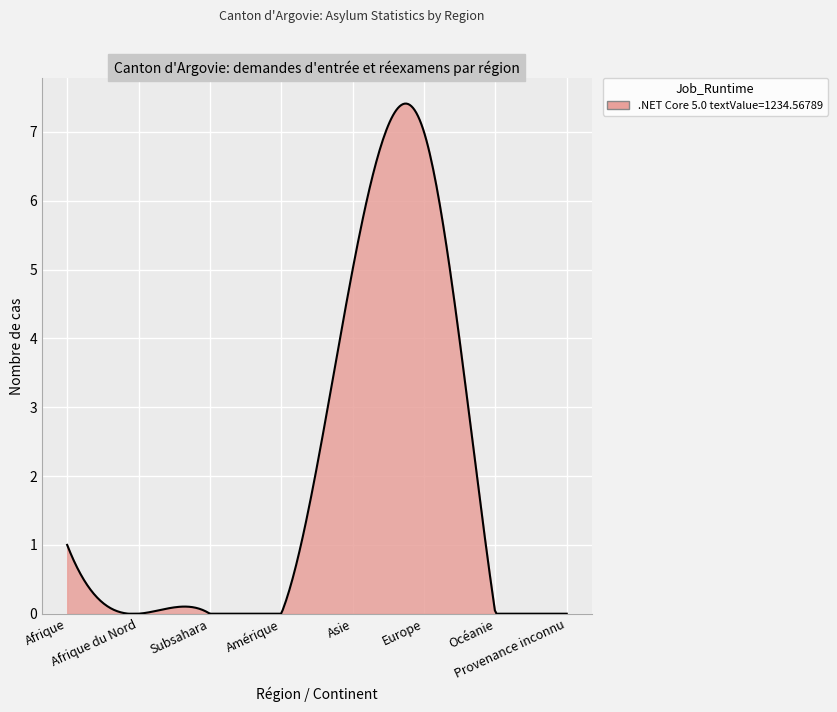

How many series are shown in this chart?

1